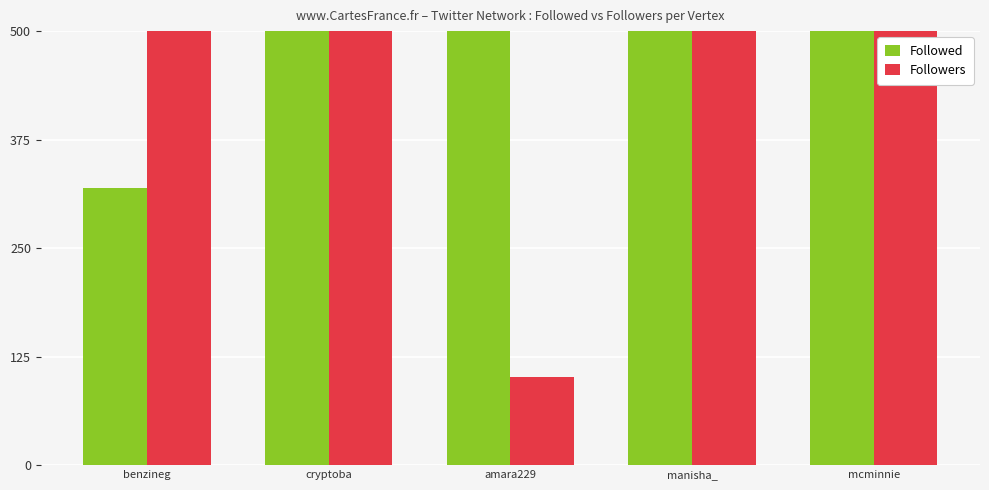

True or false: Followers has a value of 17596 at cryptoba.

True